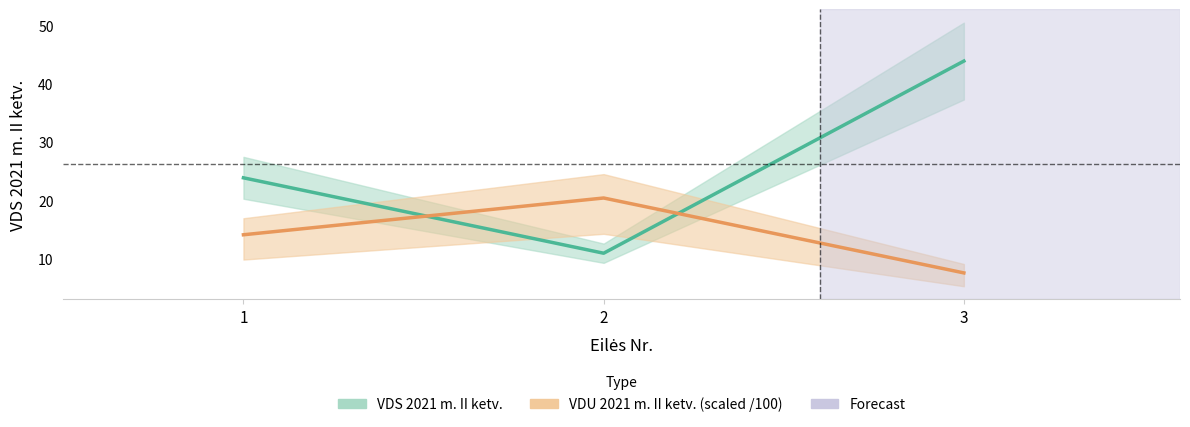

What is the average value of the VDS 2021 m. II ketv. series?

26.3